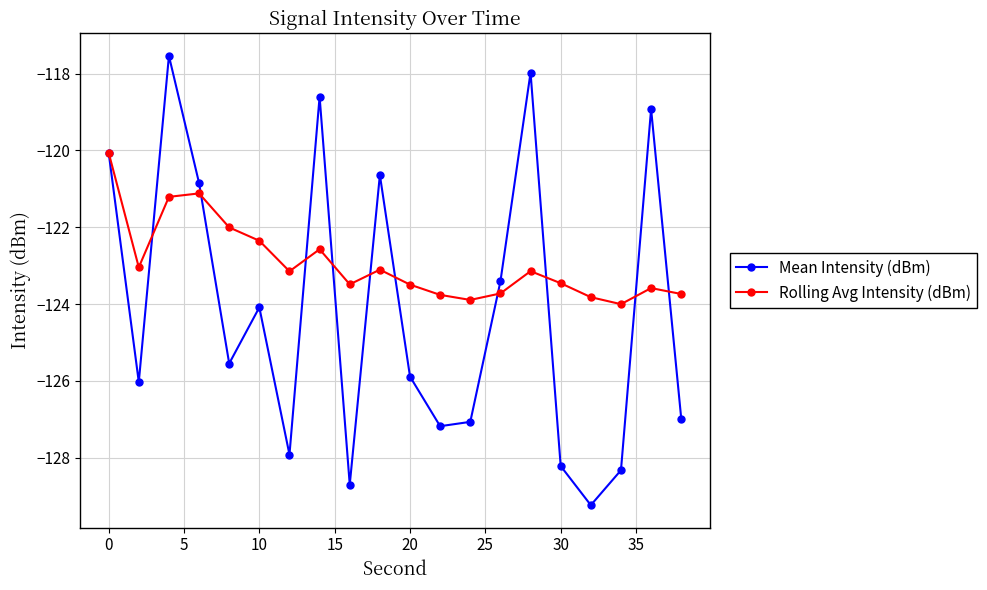

How many data points in Mean Intensity (dBm) are less than -125?

11